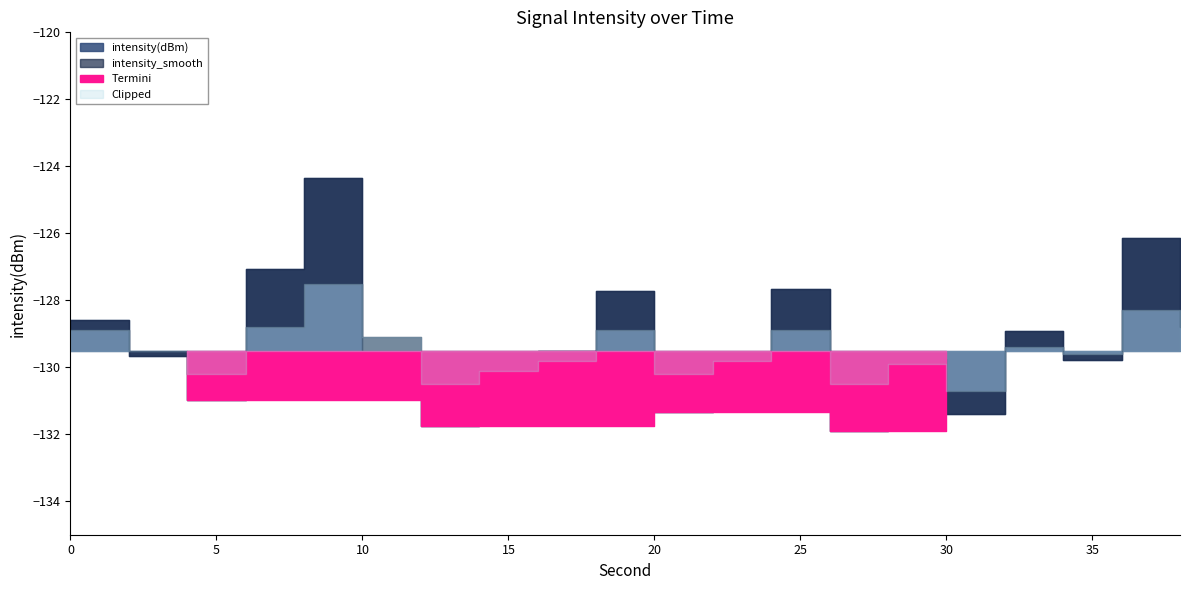

Where is the first local maximum for intensity_smooth?

8